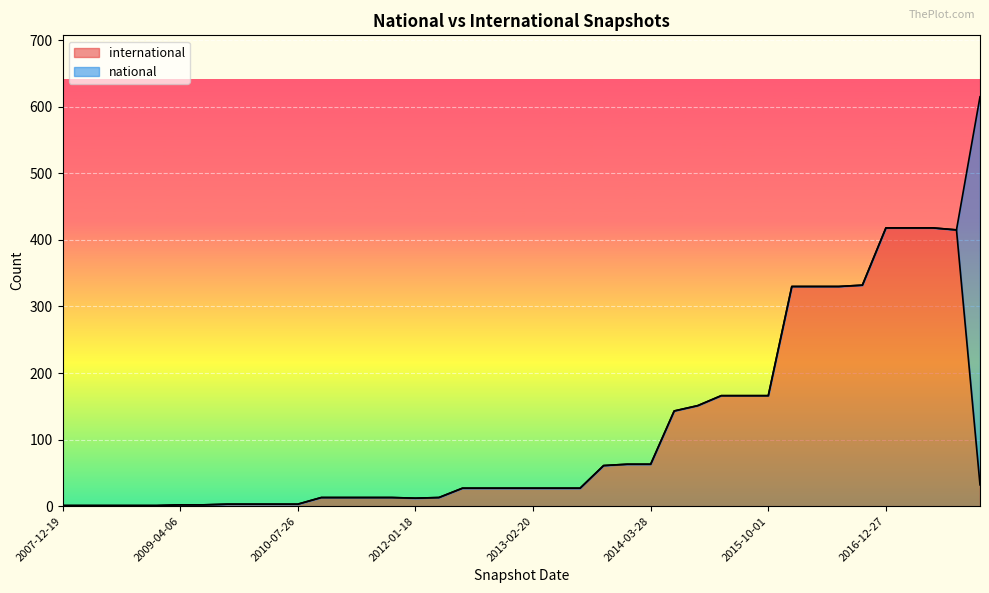

How many points are lower than both their immediate neighbors (excluding endpoints)?

1